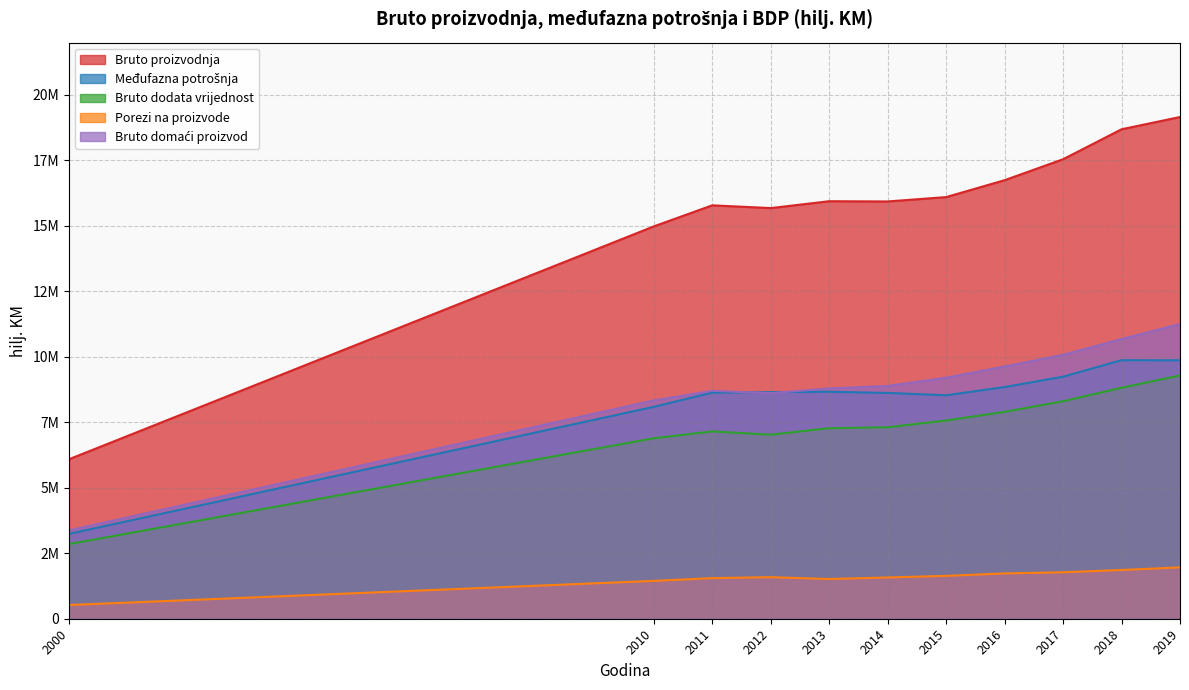

What is the difference between the highest and lowest values at 2010?

13536492